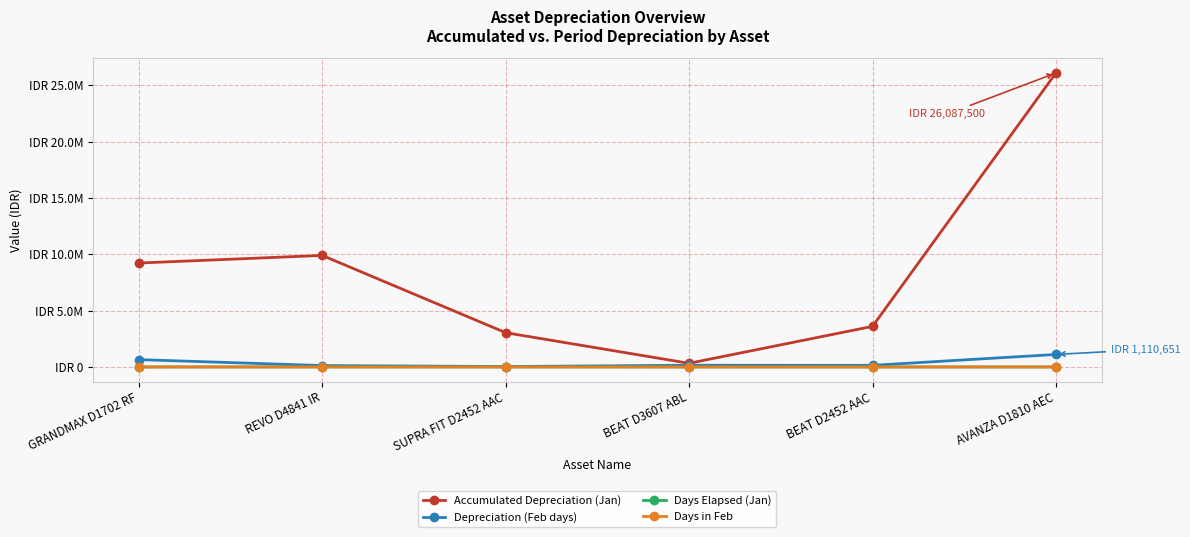

Is it true that Depreciation (Feb days) equals 68517.4 at REVO D4841 IR?

False